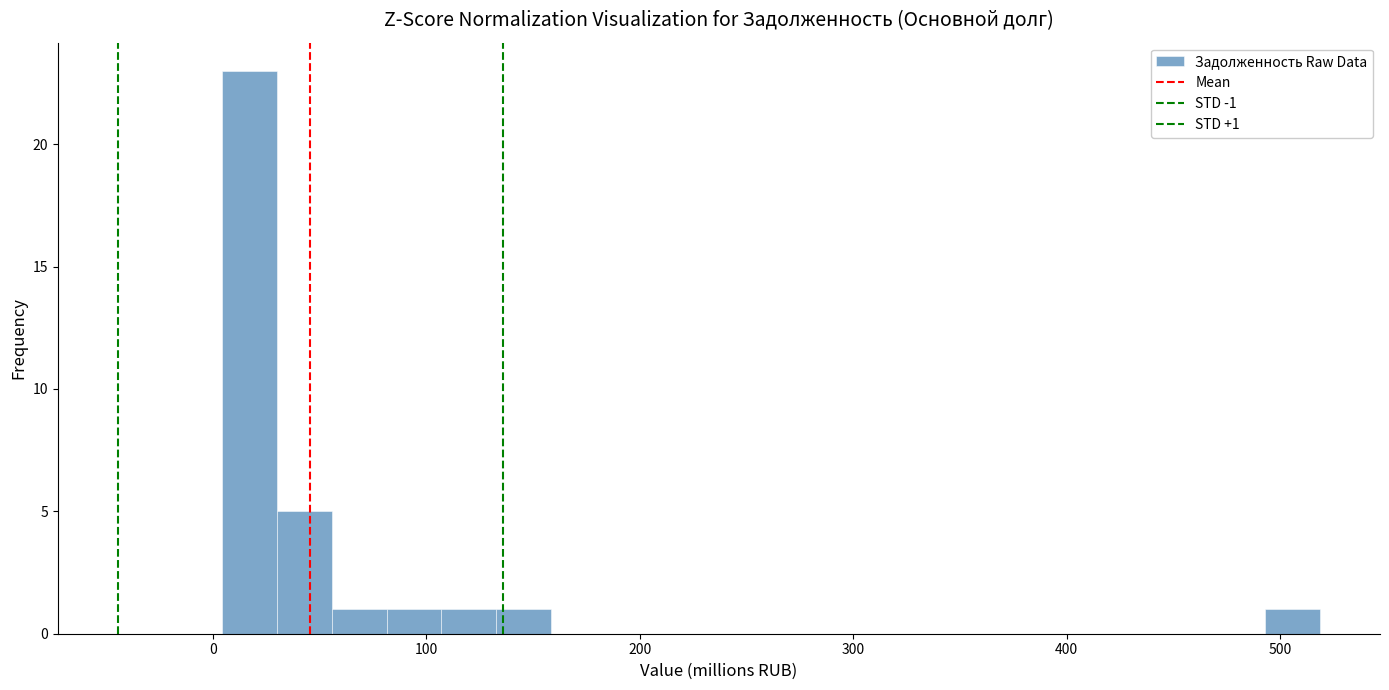

Around what value on the x-axis is the tallest bar? Give the approximate position of its centre, as read against the axis.

20